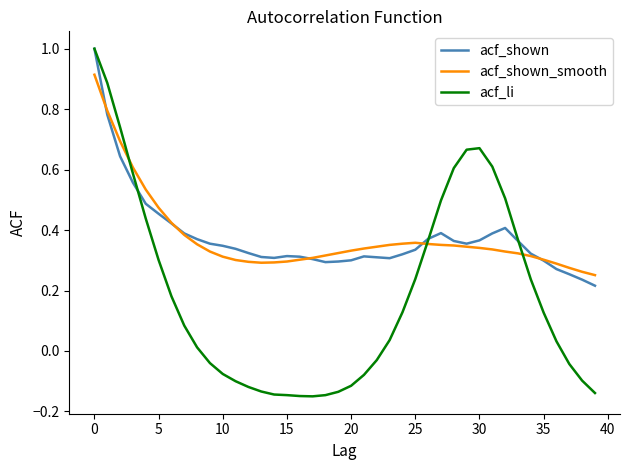

Which series has the largest range (max minus min)?

acf_li